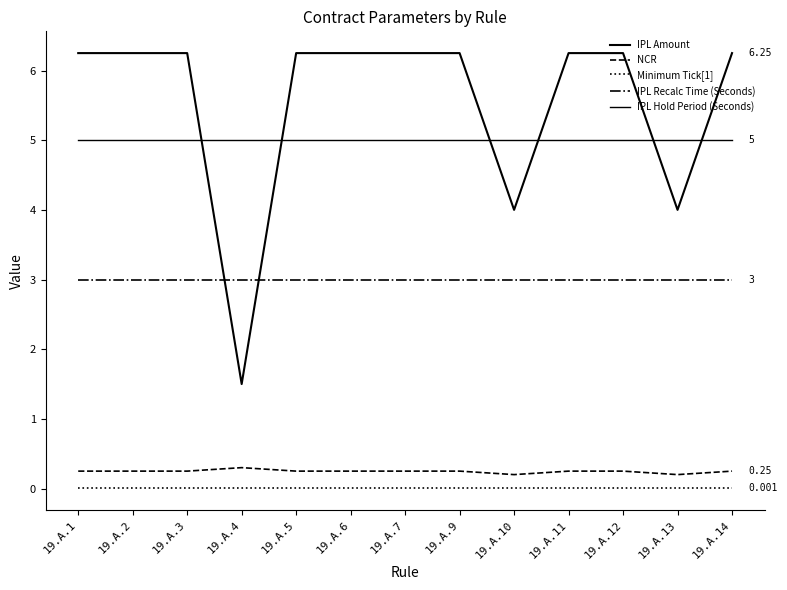

Which category has the highest value in the IPL Recalc Time (Seconds) series?

19.A.1